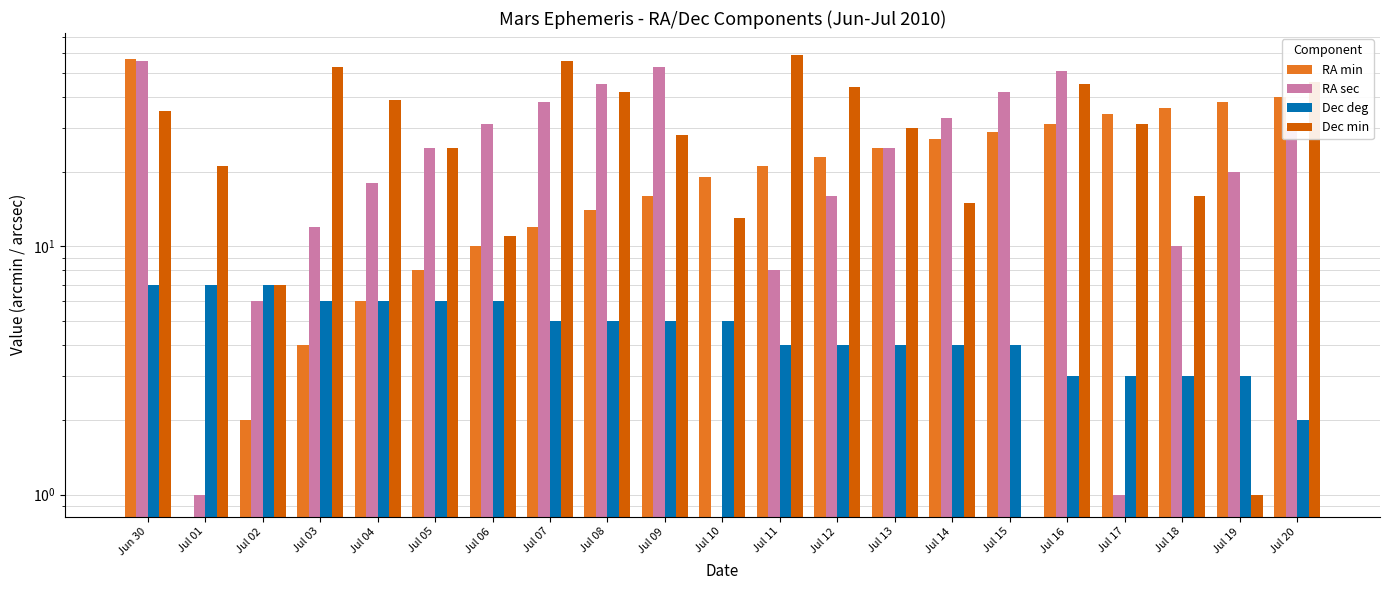

At which label does Dec min first exceed 30?

Jun 30